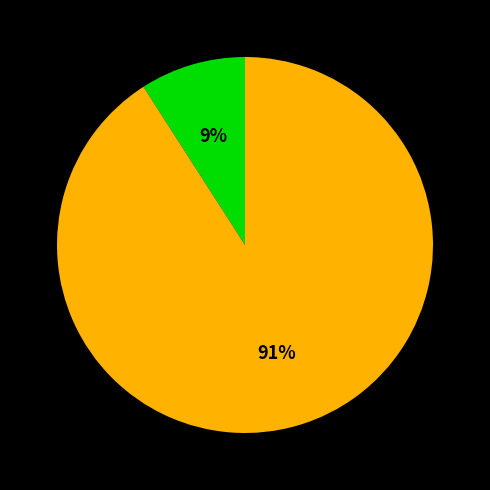

To the nearest percent, what is the average slice percentage?

50%